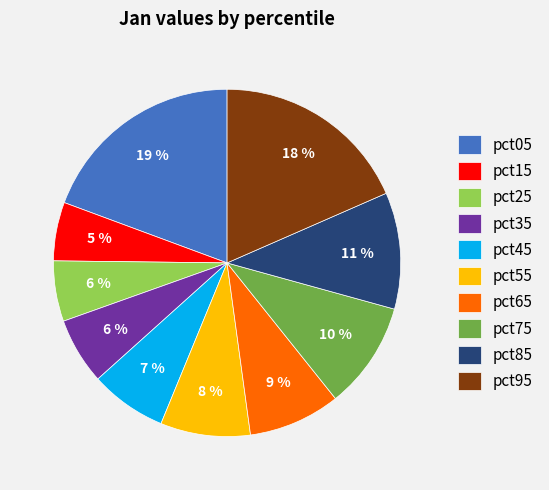

To the nearest percent, what is the difference between the pct65 and pct75 slice percentages?

1%